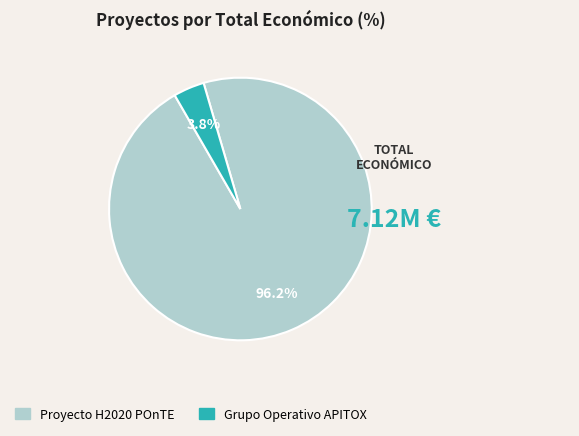

Between Proyecto H2020 POnTE and Grupo Operativo APITOX, which is larger?

Proyecto H2020 POnTE